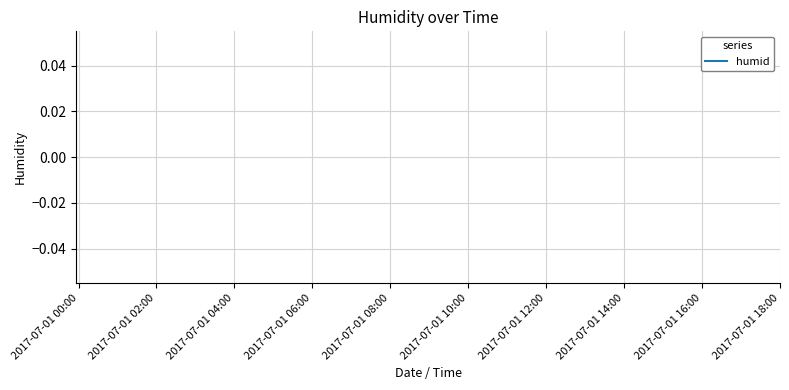

How many categories are shown in the chart?

20